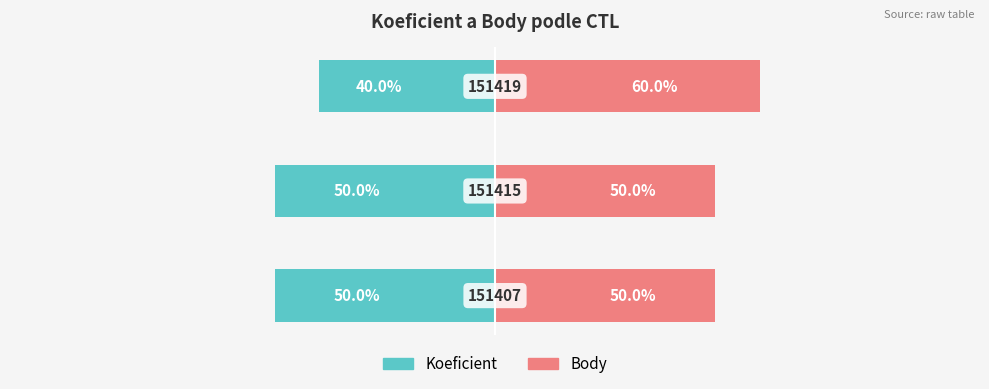

Reading left to right, what are all the values shown in this chart?

Koeficient: -50	-50	-40
Body: 50	50	60